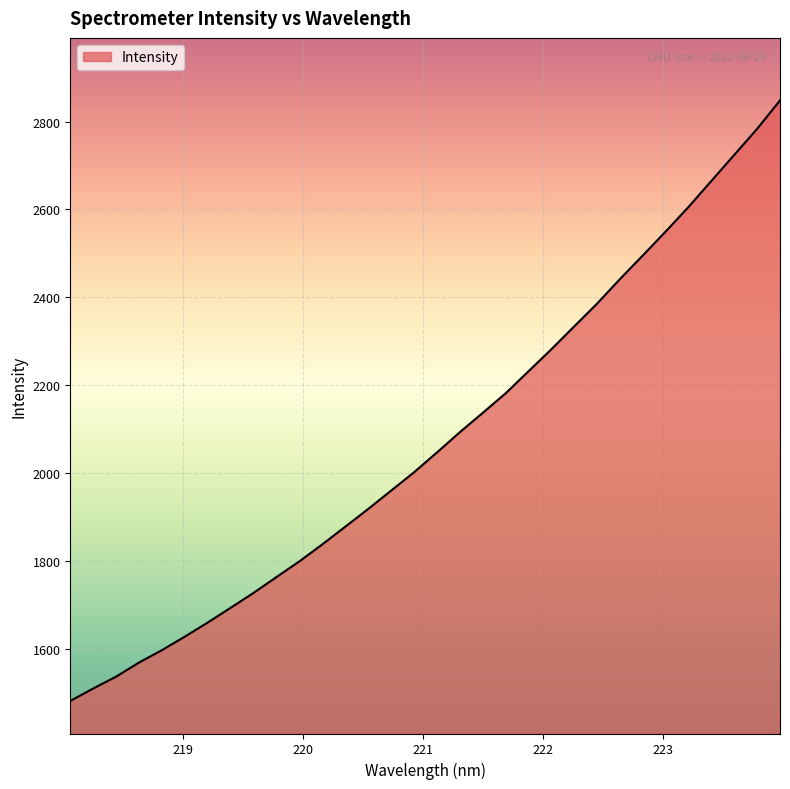

What is the greatest value displayed?

2847.9